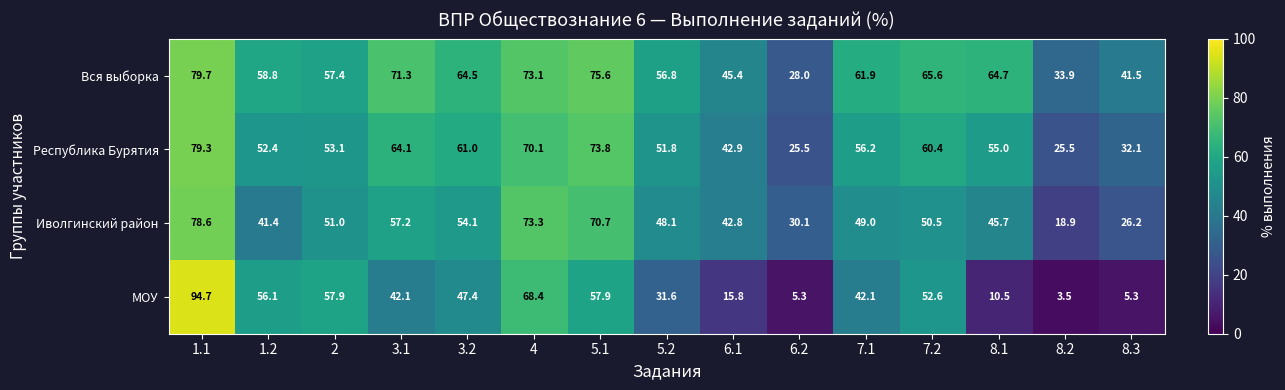

True or false: Иволгинский район has a value of 48.1 at 5.2.

True